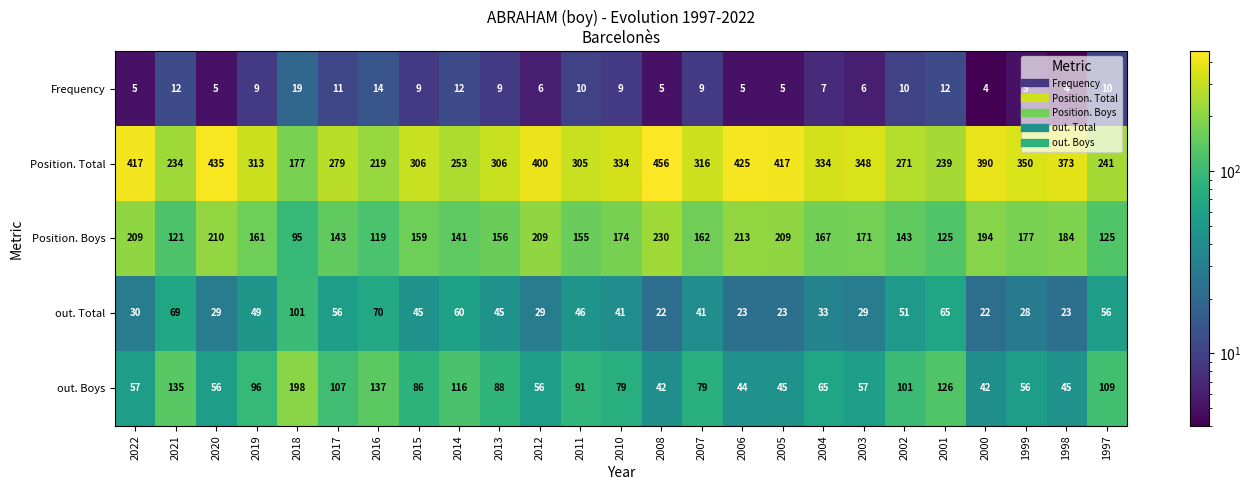

Where is out. Boys nearest to the value 120?

2014